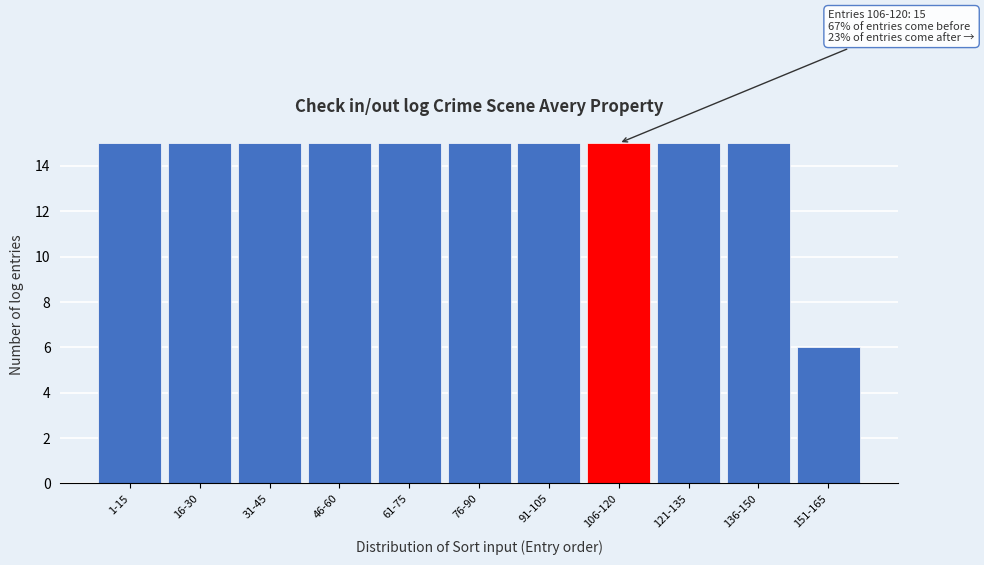

Reading left to right, list all the values displayed in this chart.

1-15=15	16-30=15	31-45=15	46-60=15	61-75=15	76-90=15	91-105=15	106-120=15	121-135=15	136-150=15	151-165=6